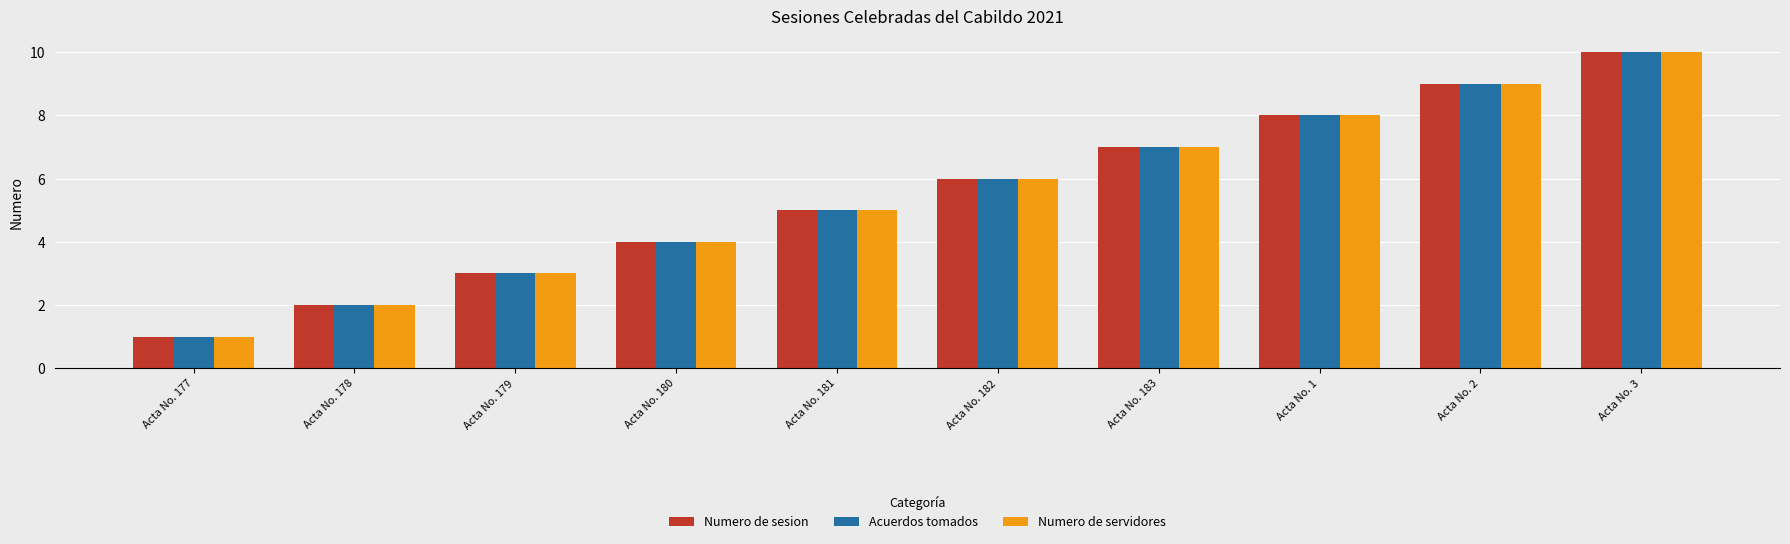

What is the sum of all Numero de servidores values?

55